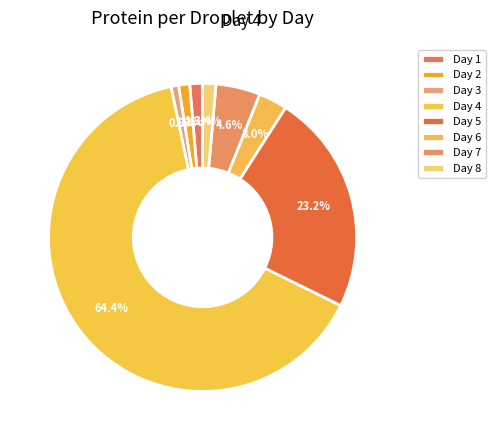

Which category has the smallest portion of the pie?

3